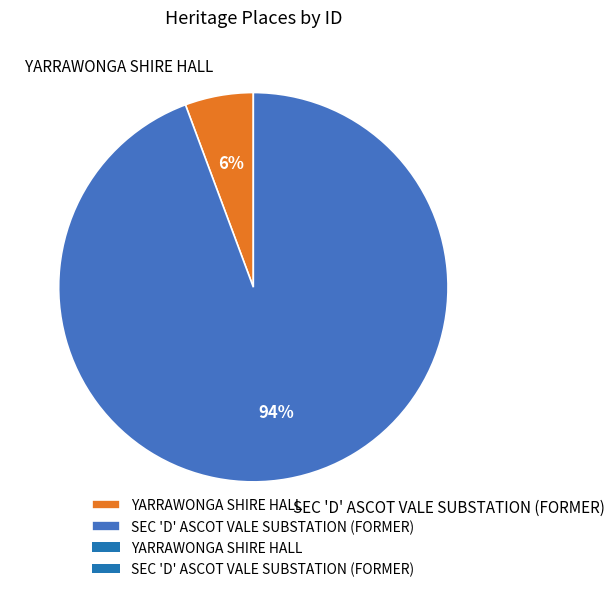

Which slice represents more than half of the pie?

SEC 'D' ASCOT VALE SUBSTATION (FORMER)